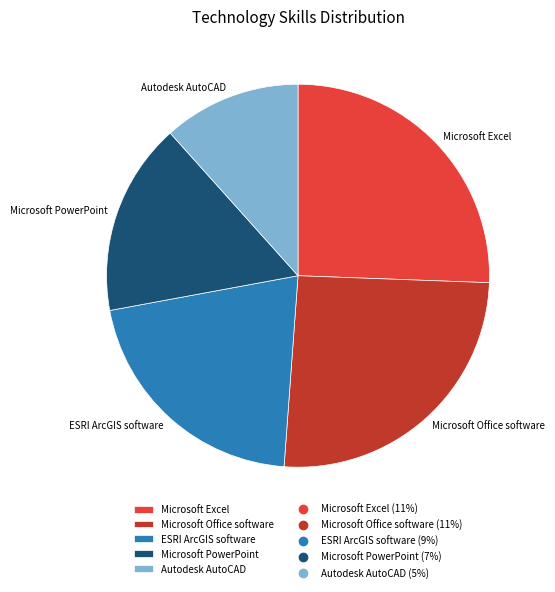

Does any single category account for the majority?

No